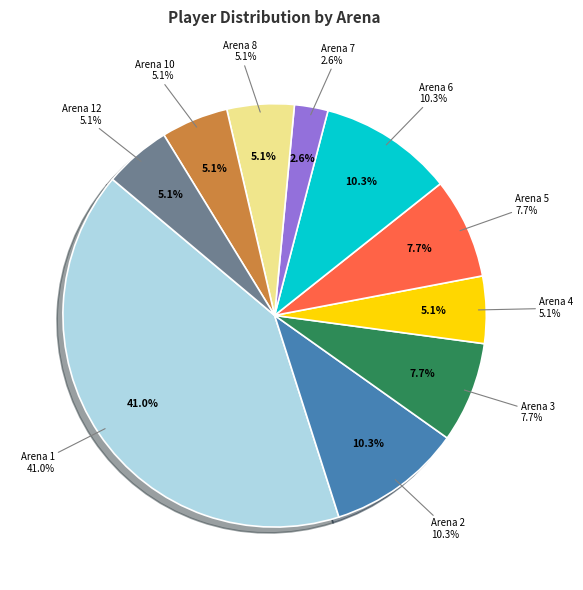

Between Arena 12 and Arena 8, which is larger?

Arena 12